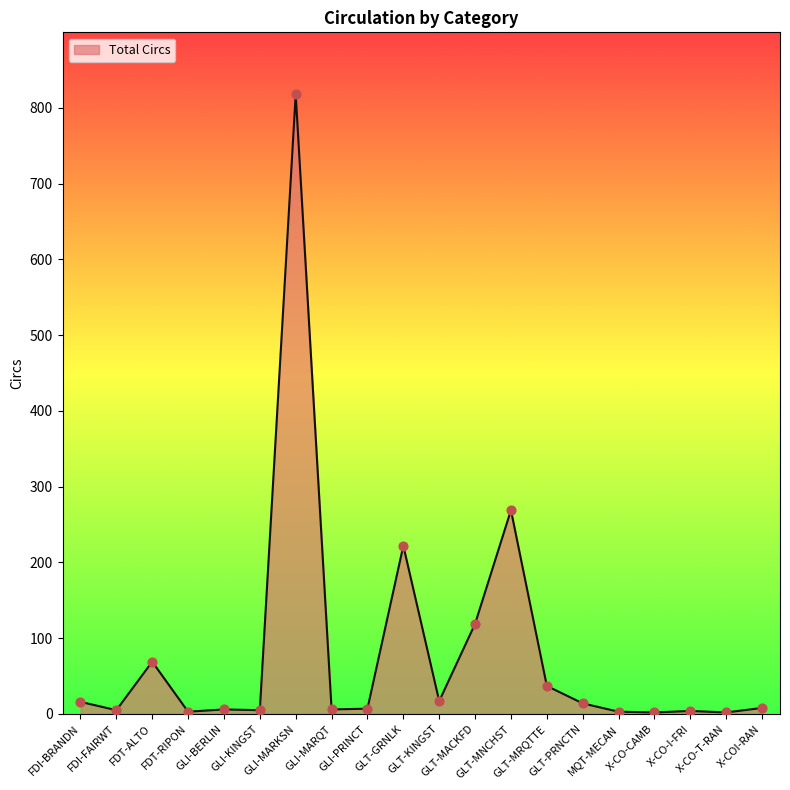

What is the difference between the maximum and minimum values?

816